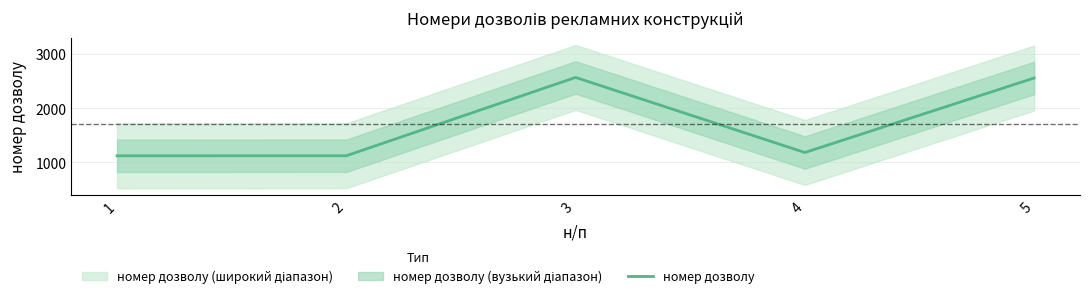

What is the sum of all values?

8541